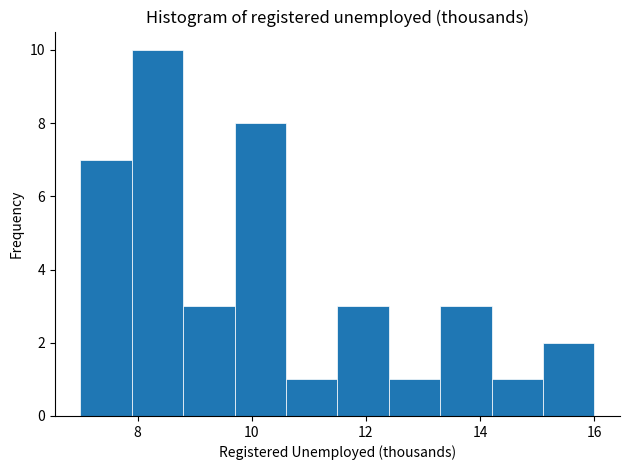

Reading left to right, list every bar in this chart as the range it spans on the x-axis followed by its height. Neither the bar edges nor the heights are printed on the chart, so give them approximately, as read against the axes.

7.0 to 7.9: 7
7.9 to 8.8: 10
8.8 to 9.7: 3
9.7 to 10.6: 8
10.6 to 11.5: 1
11.5 to 12.4: 3
12.4 to 13.3: 1
13.3 to 14.2: 3
14.2 to 15.1: 1
15.1 to 16.0: 2